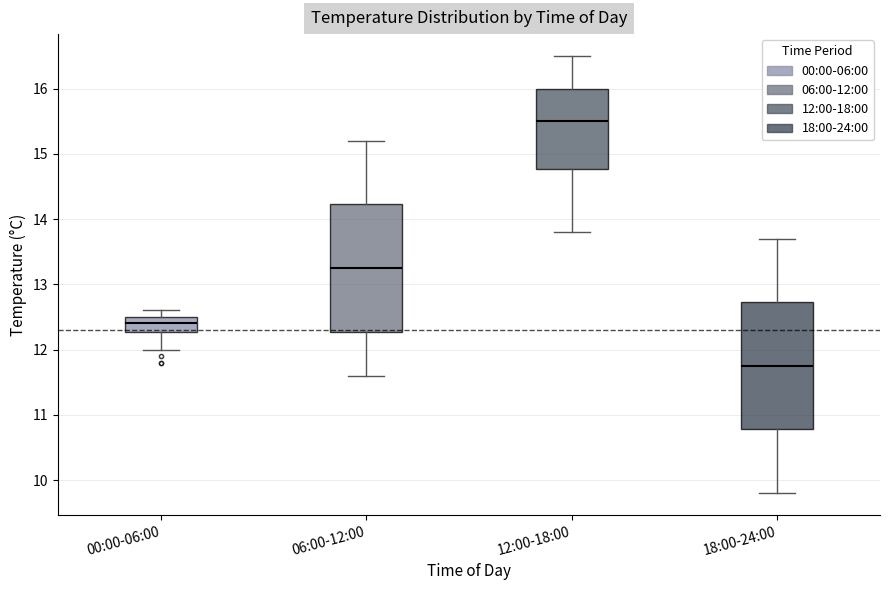

Which box has the lowest median line?

18:00-24:00